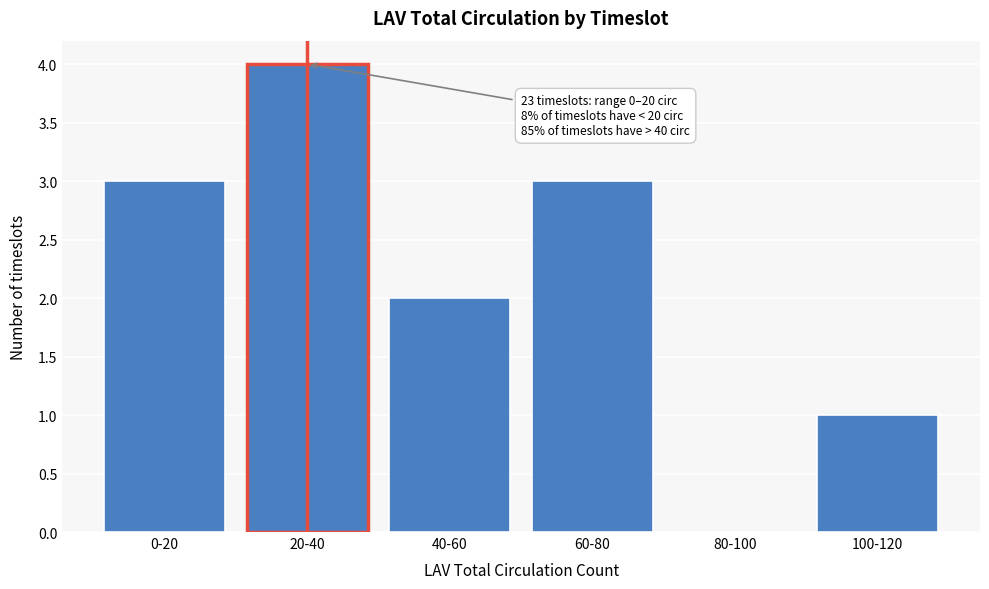

Reading right to left, extract all data points from this chart.

100-120=1	80-100=0	60-80=3	40-60=2	20-40=4	0-20=3